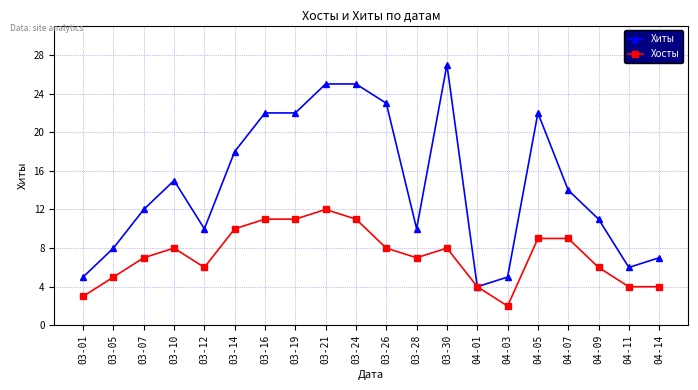

What are all the series names shown in the legend?

Хиты, Хосты